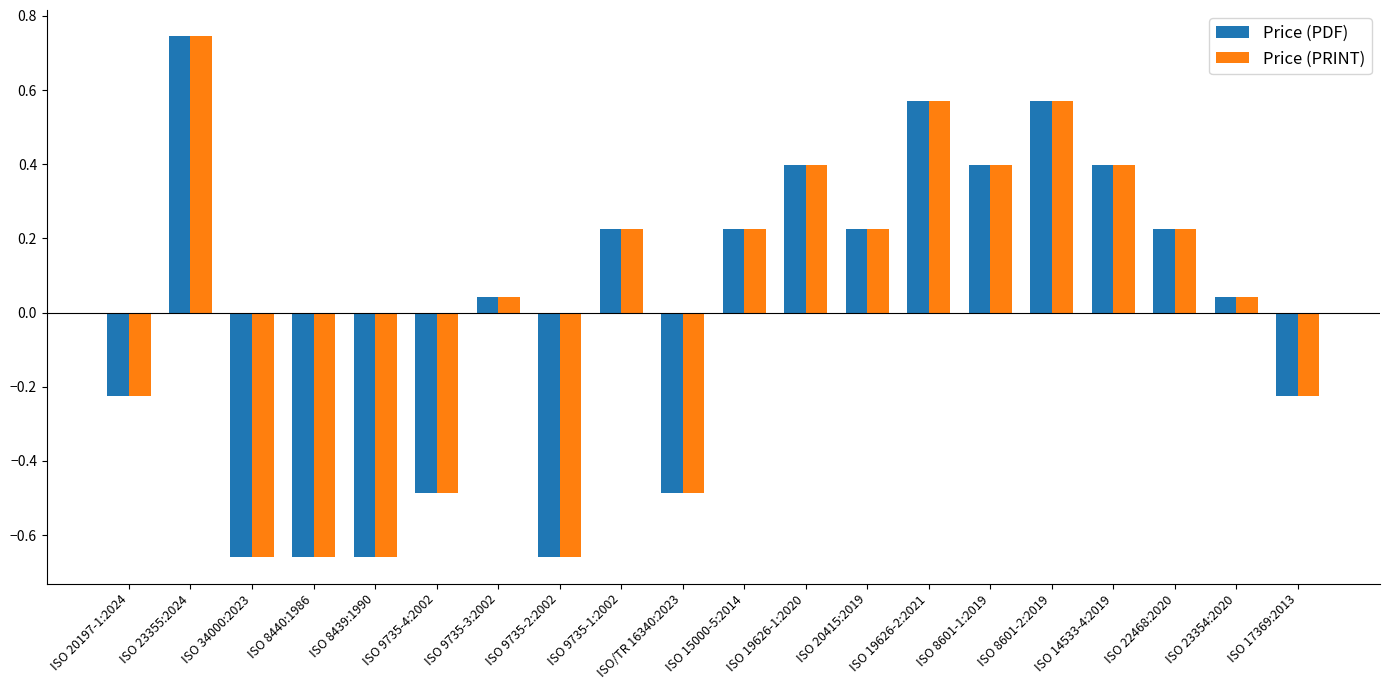

Is it true that Price (PRINT) equals 0.9 at ISO 8601-2:2019?

False